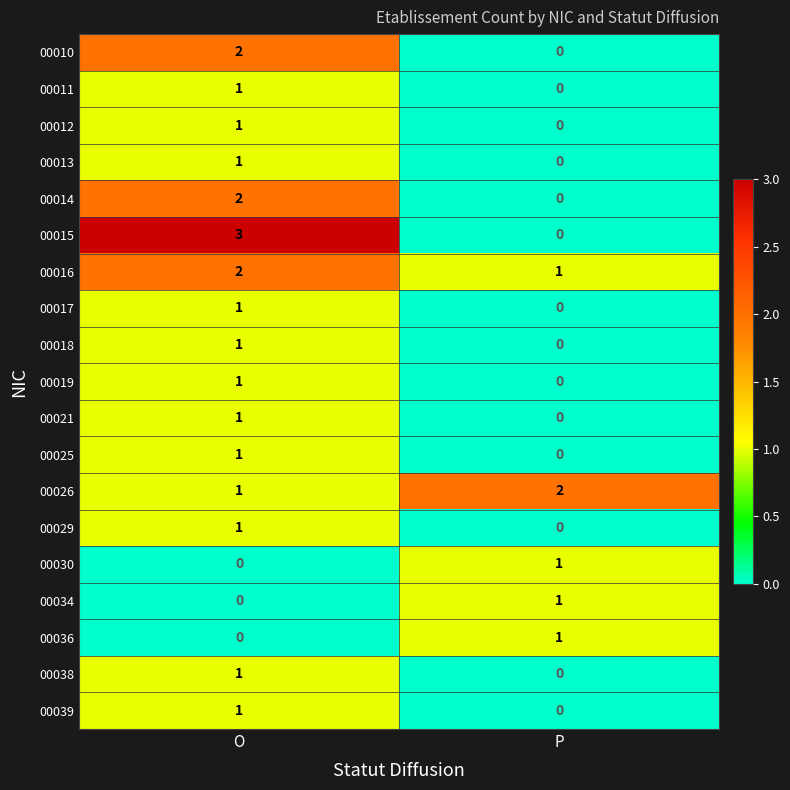

True or false: 00039 has a value of 2 at O.

False